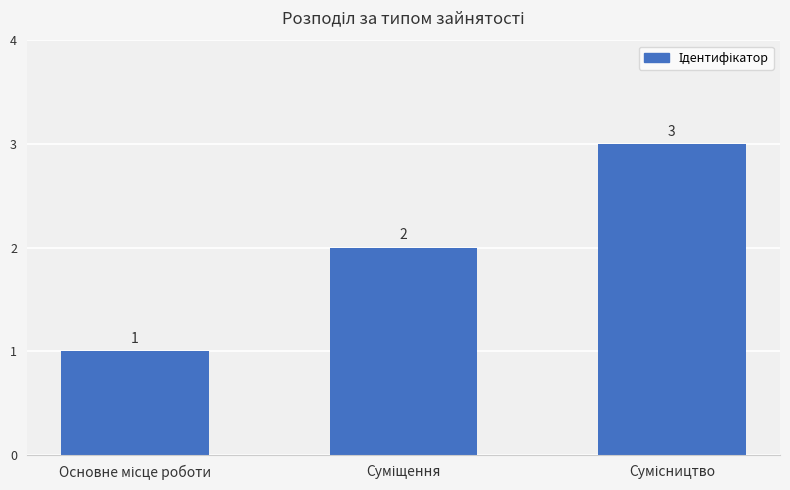

Count the values in the range 1 to 3.

3